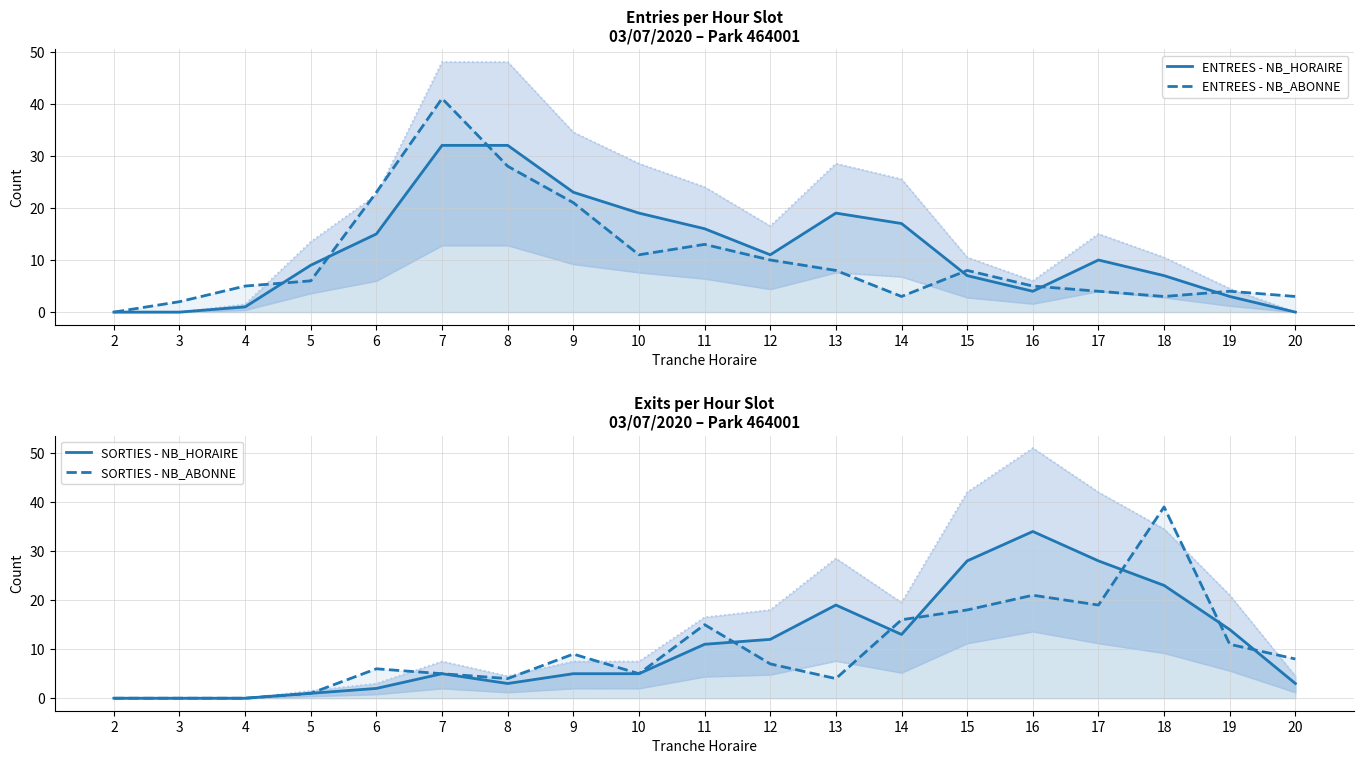

How many interior local valleys does the ENTREES - NB_HORAIRE series have?

2